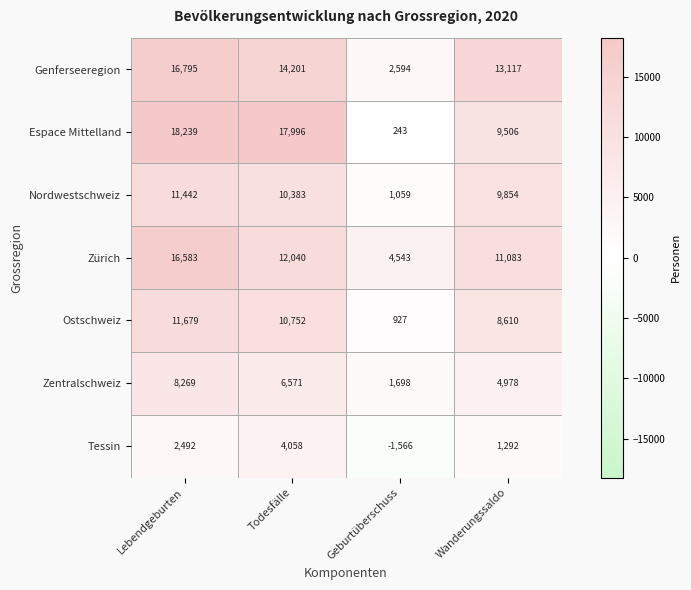

Reading left to right, transcribe all the data shown in this chart.

Genferseeregion: 16795	14201	2594	13117
Espace Mittelland: 18239	17996	243	9506
Nordwestschweiz: 11442	10383	1059	9854
Zürich: 16583	12040	4543	11083
Ostschweiz: 11679	10752	927	8610
Zentralschweiz: 8269	6571	1698	4978
Tessin: 2492	4058	-1566	1292